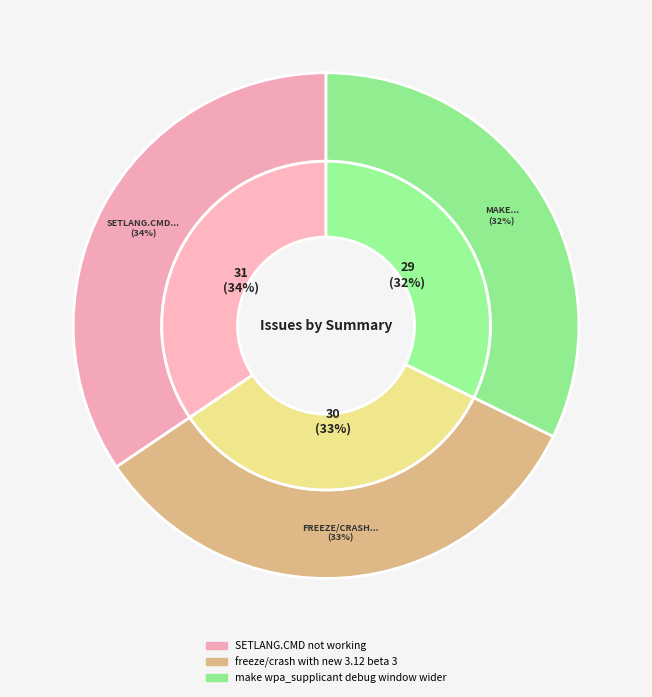

To the nearest percent, what is the average slice percentage?

33%